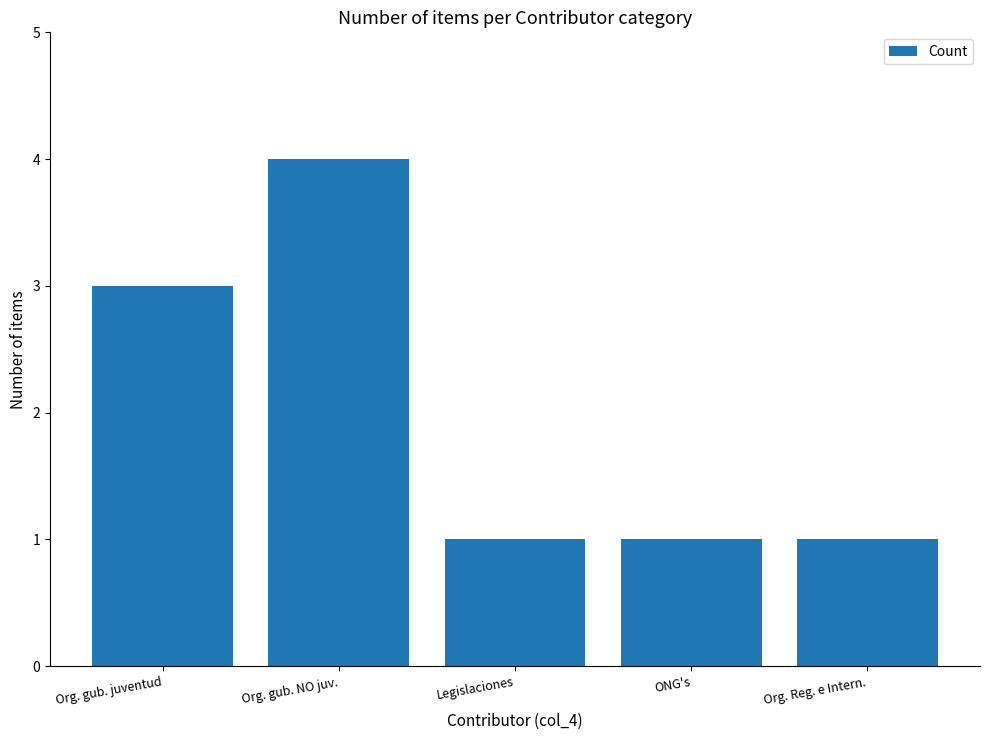

How many bars are there in total?

5